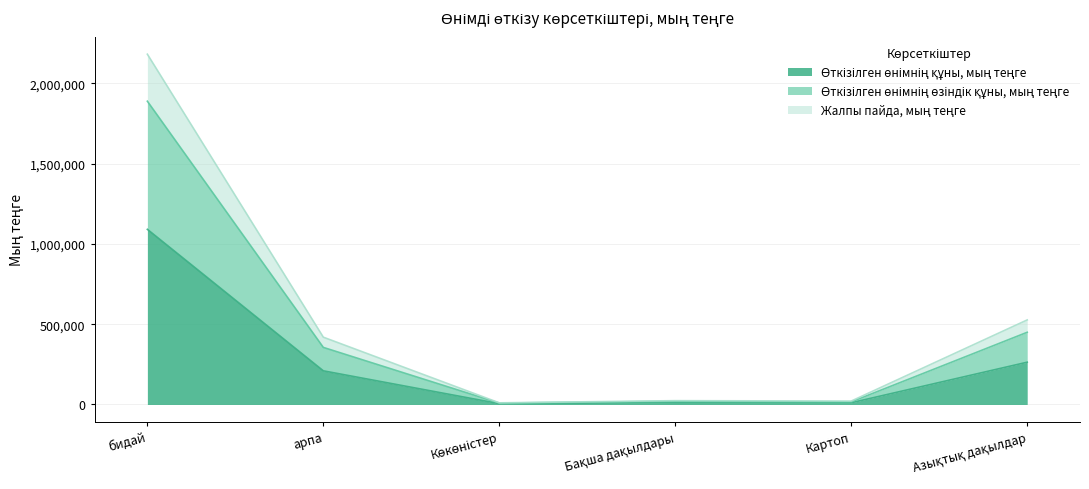

True or false: Өткізілген өнімнің құны, мың теңге has more than 1 interior local peaks.

False